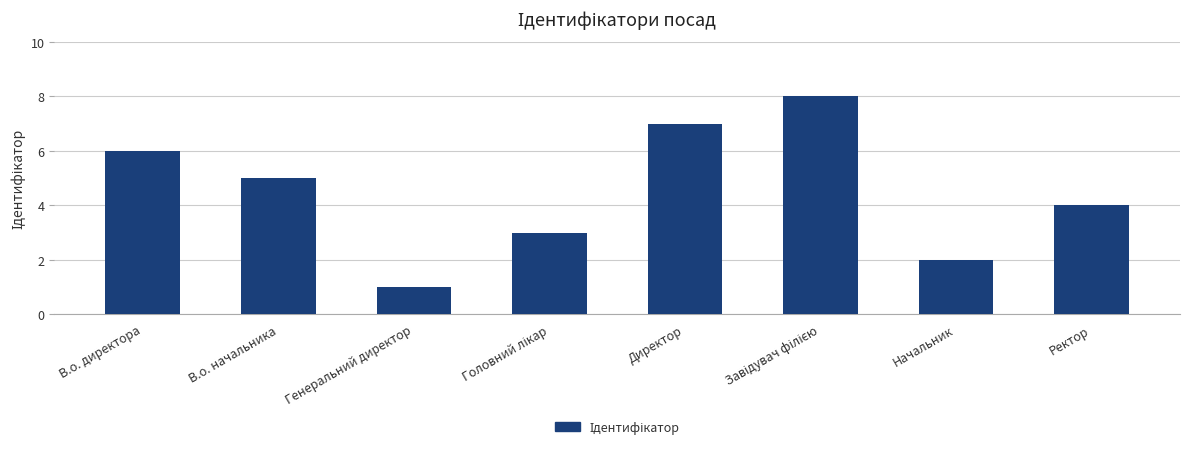

Count the number of categories in the chart.

8